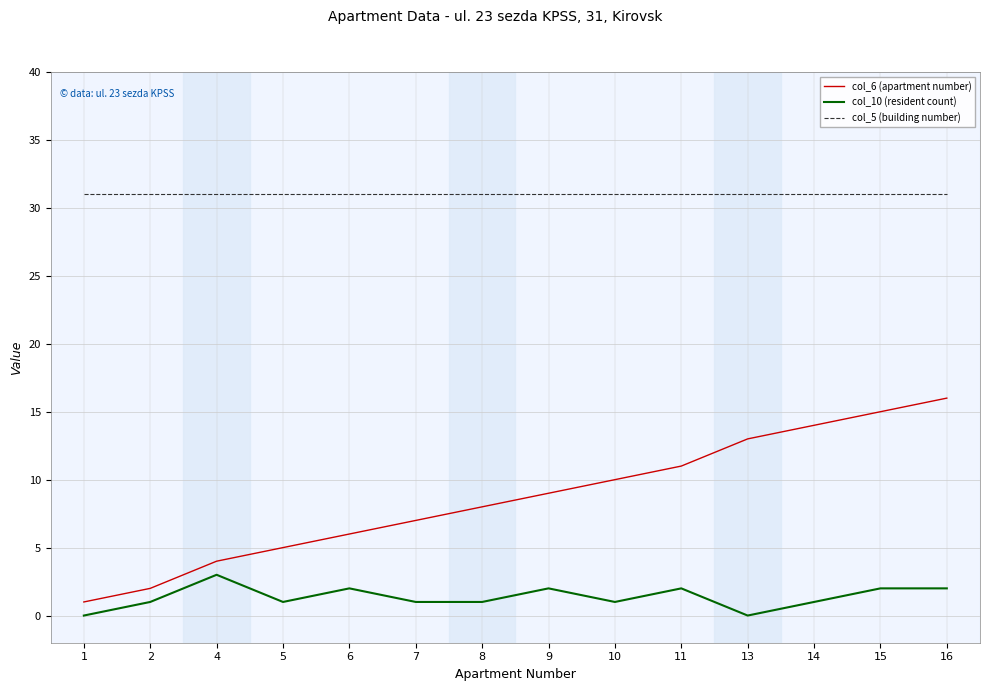

At 9, list the series in order from largest to smallest.

col_5 (building number), col_6 (apartment number), col_10 (resident count)